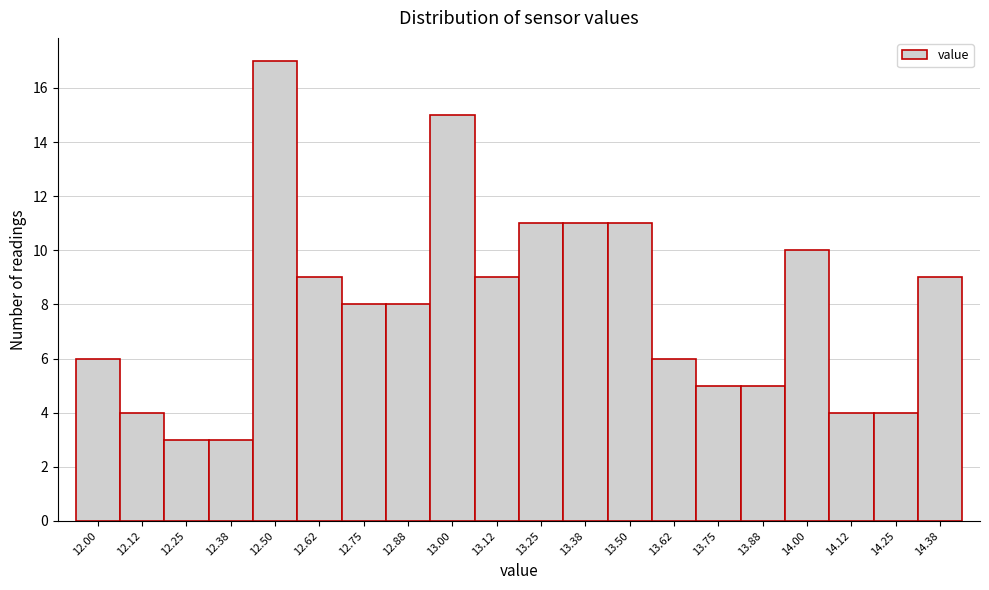

Reading right to left, what are all the values shown in this chart?

9	4	4	10	5	5	6	11	11	11	9	15	8	8	9	17	3	3	4	6